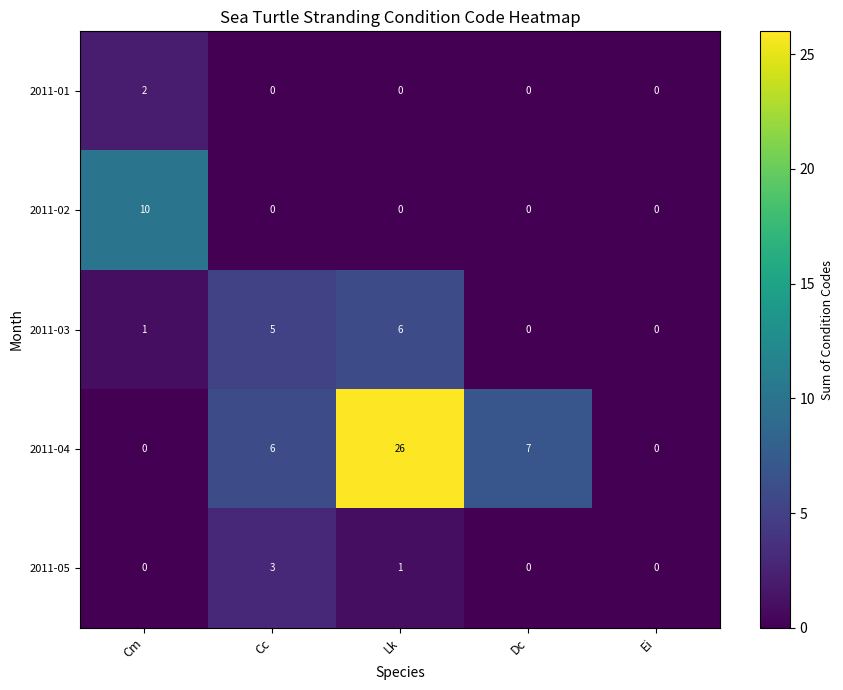

Which series has the largest range (max minus min)?

2011-04